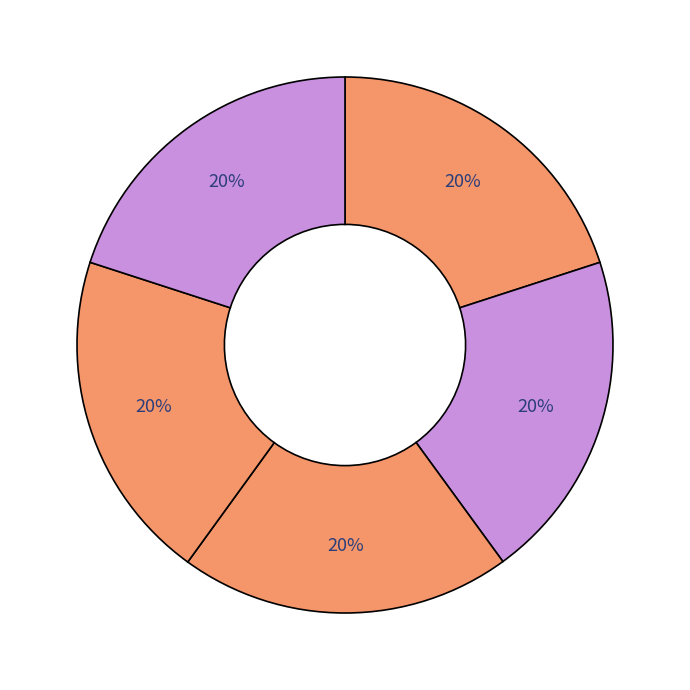

Is there a majority slice in this chart?

No